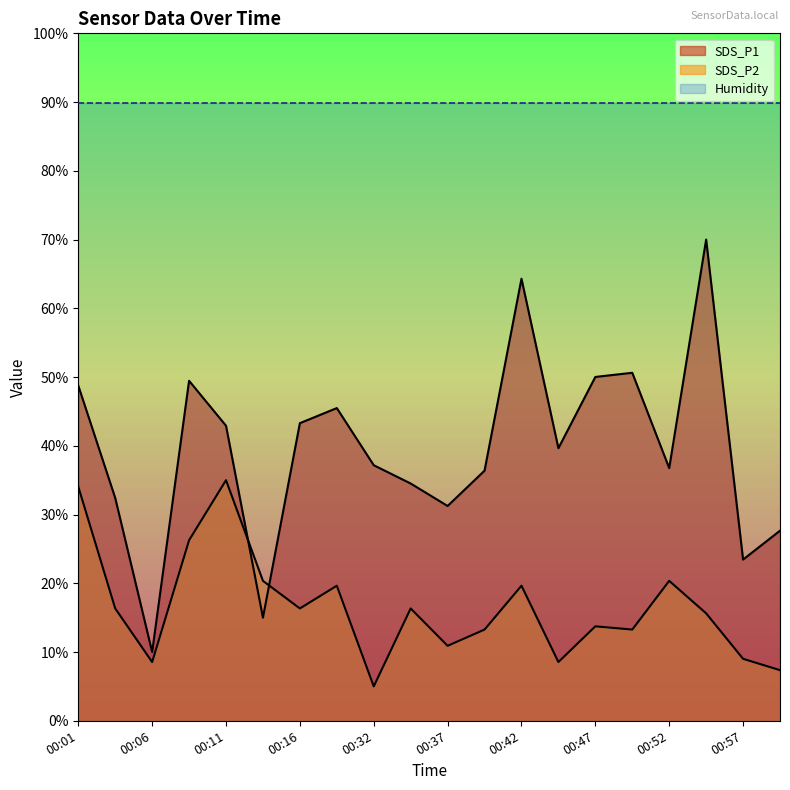

What is the value of the SDS_P1 point at the 19th from the left?

23.4